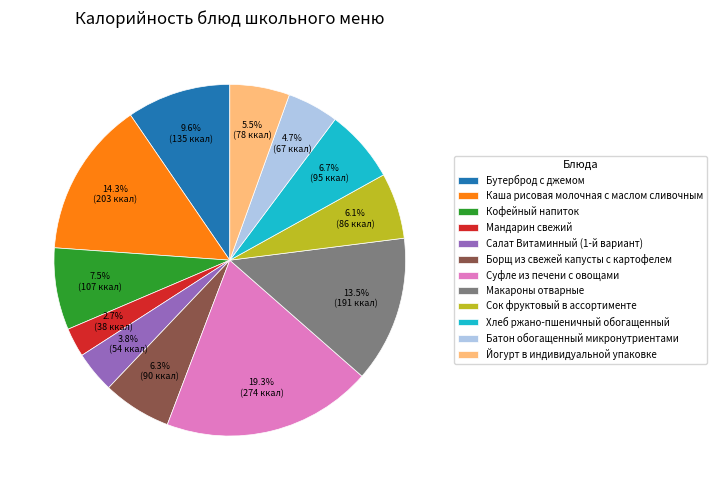

To the nearest percent, what is the combined percentage of Кофейный напиток and Суфле из печени с овощами?

27%